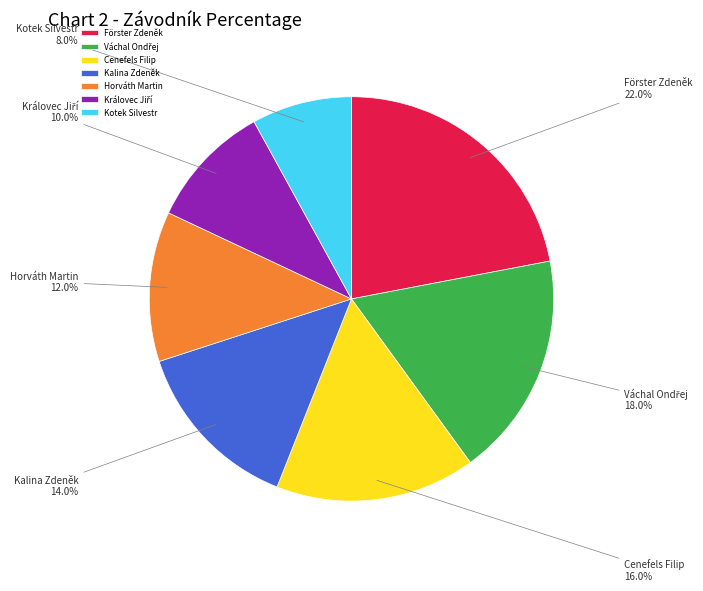

What is the largest slice in the pie chart?

Förster Zdeněk